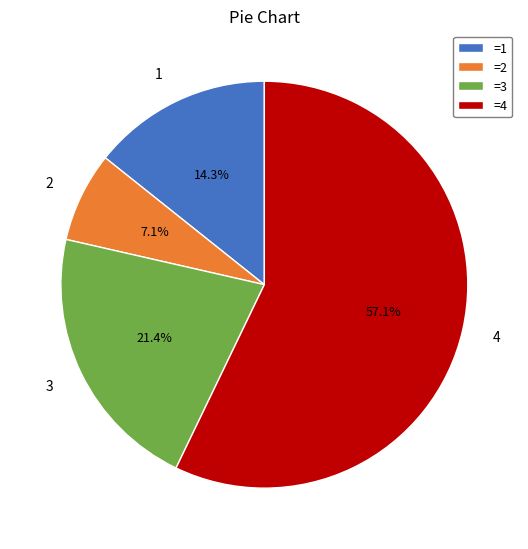

Is there a majority slice in this chart?

Yes